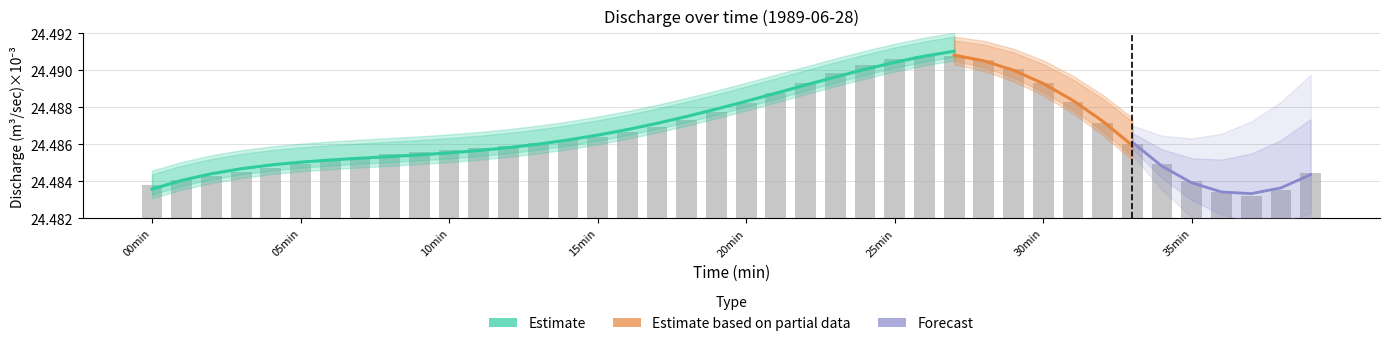

Rank the categories by value from lowest to highest.

37, 36, 38, 0, 35, 1, 2, 39, 3, 4, 34, 5, 6, 7, 8, 9, 10, 11, 12, 33, 13, 14, 15, 16, 17, 32, 18, 19, 20, 31, 21, 30, 22, 23, 29, 24, 28, 25, 27, 26